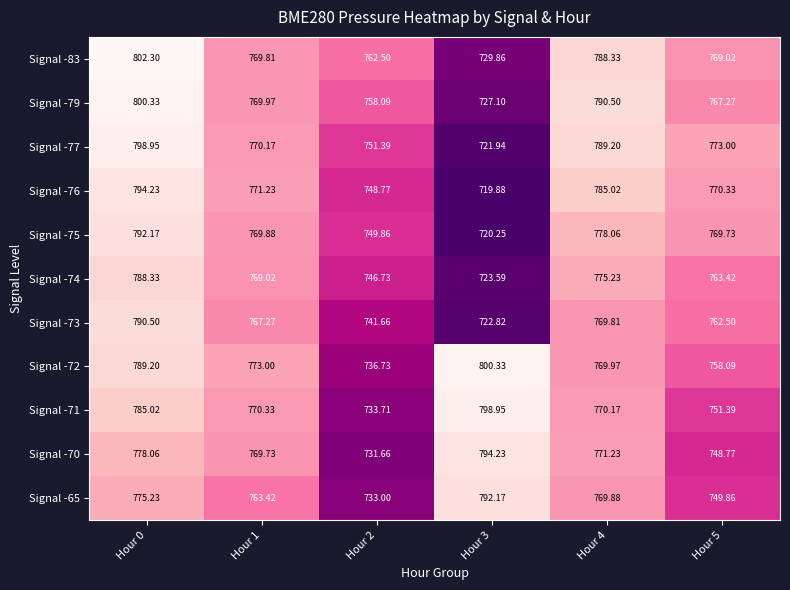

Which series has the widest spread of values?

Signal -77